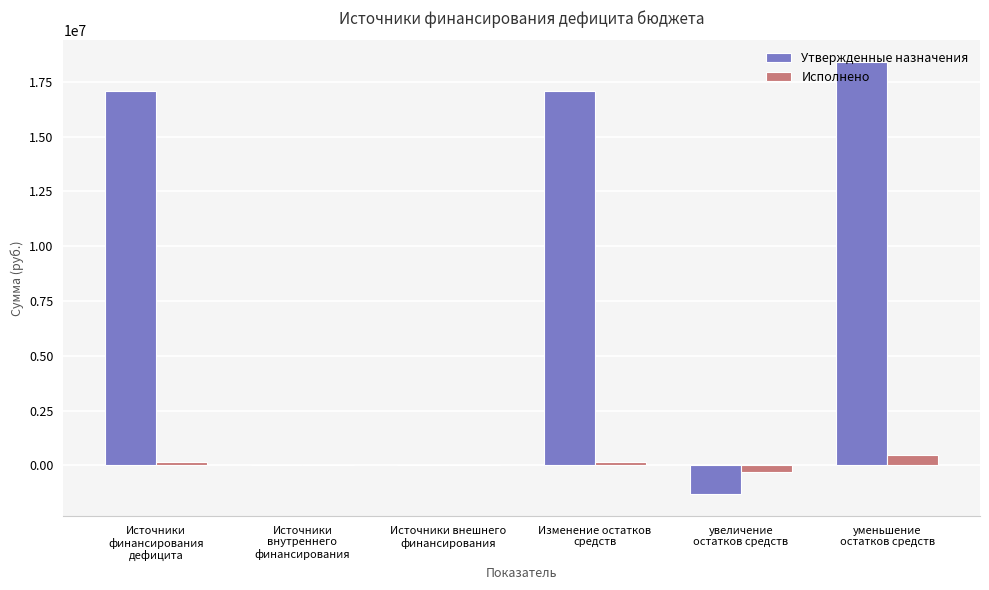

Reading left to right, what are all the values shown in this chart?

Утвержденные назначения: Источники
финансирования
дефицита=17072611.3	Источники
внутреннего
финансирования=0.0	Источники внешнего
финансирования=0.0	Изменение остатков
средств=17072611.3	увеличение
остатков средств=-1327593.0	уменьшение
остатков средств=18400204.3
Исполнено: Источники
финансирования
дефицита=160940.9	Источники
внутреннего
финансирования=0.0	Источники внешнего
финансирования=0.0	Изменение остатков
средств=160940.9	увеличение
остатков средств=-291336.1	уменьшение
остатков средств=452277.0